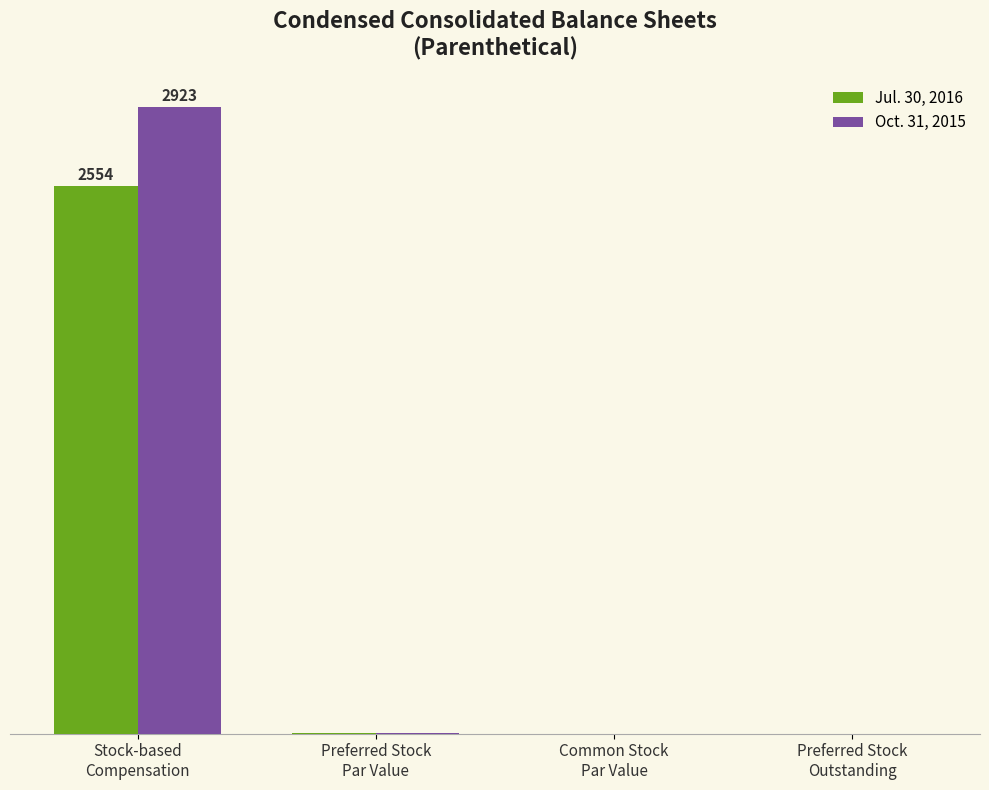

What value does the Jul. 30, 2016 series have at Stock-based
Compensation?

87.4